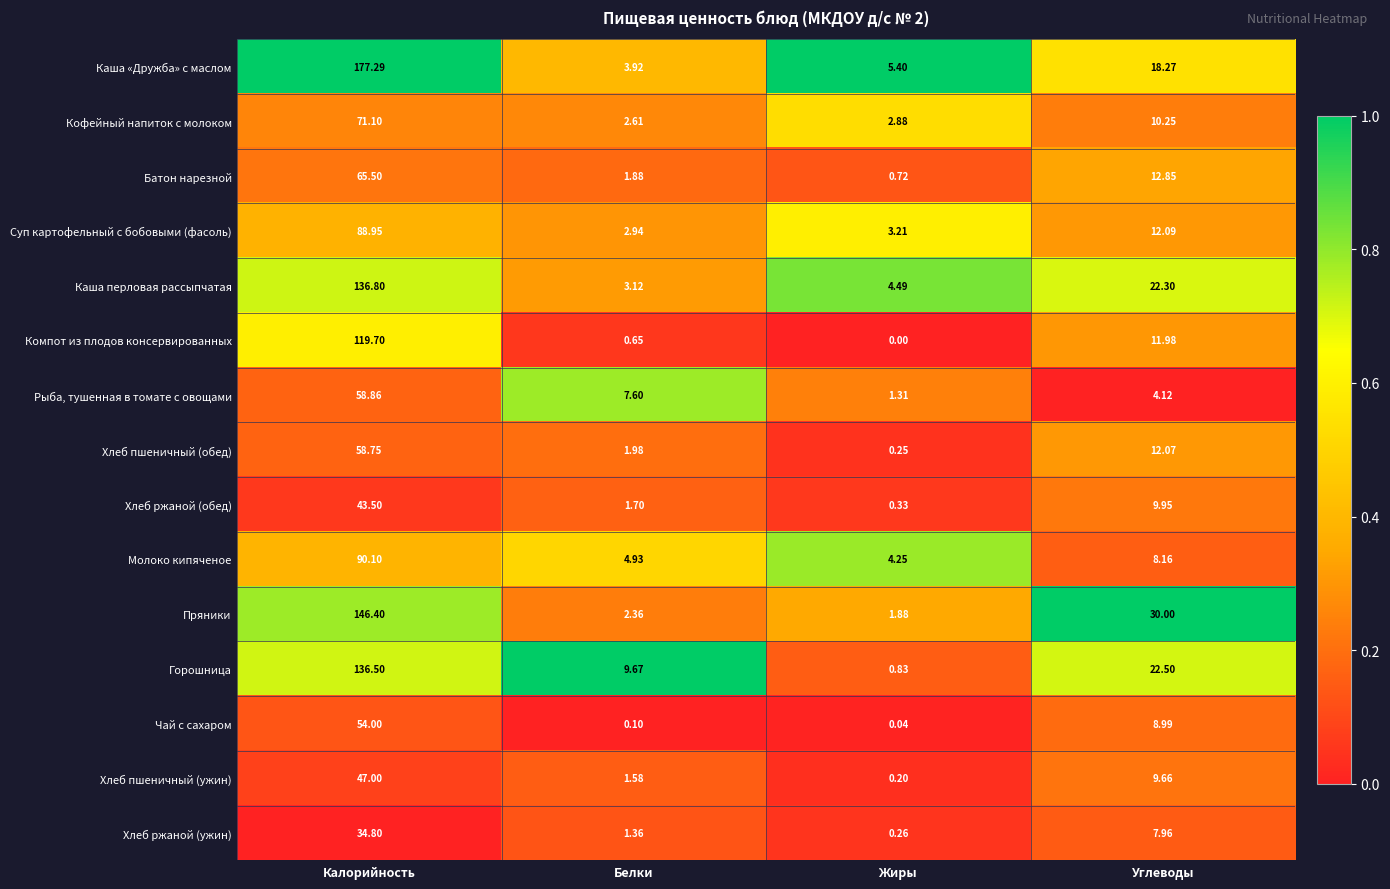

What is the spread (max minus min) of values at Жиры?

5.4